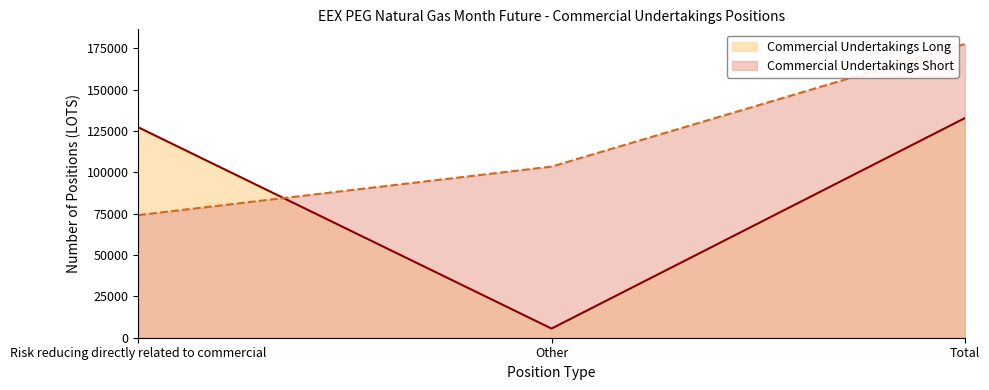

What is the maximum value shown in the chart?

177655.4